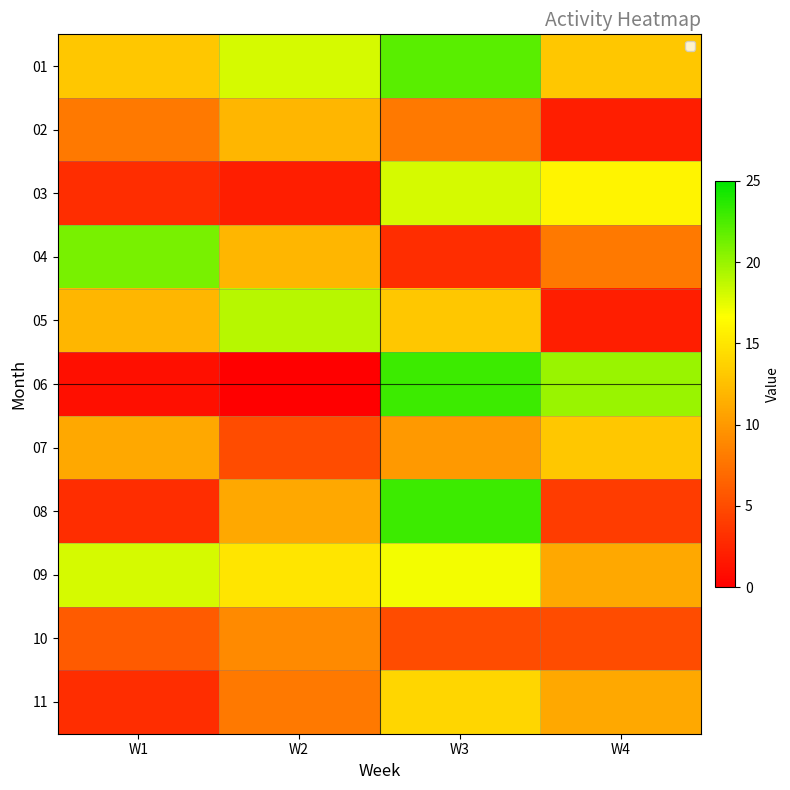

Reading left to right, transcribe all the data shown in this chart.

01: W1=13	W2=18	W3=22	W4=13
02: W1=8	W2=12	W3=8	W4=2
03: W1=3	W2=2	W3=18	W4=16
04: W1=21	W2=12	W3=3	W4=8
05: W1=12	W2=19	W3=13	W4=2
06: W1=1	W2=0	W3=23	W4=20
07: W1=11	W2=5	W3=10	W4=13
08: W1=3	W2=11	W3=23	W4=4
09: W1=18	W2=15	W3=17	W4=11
10: W1=6	W2=9	W3=5	W4=5
11: W1=3	W2=8	W3=14	W4=11